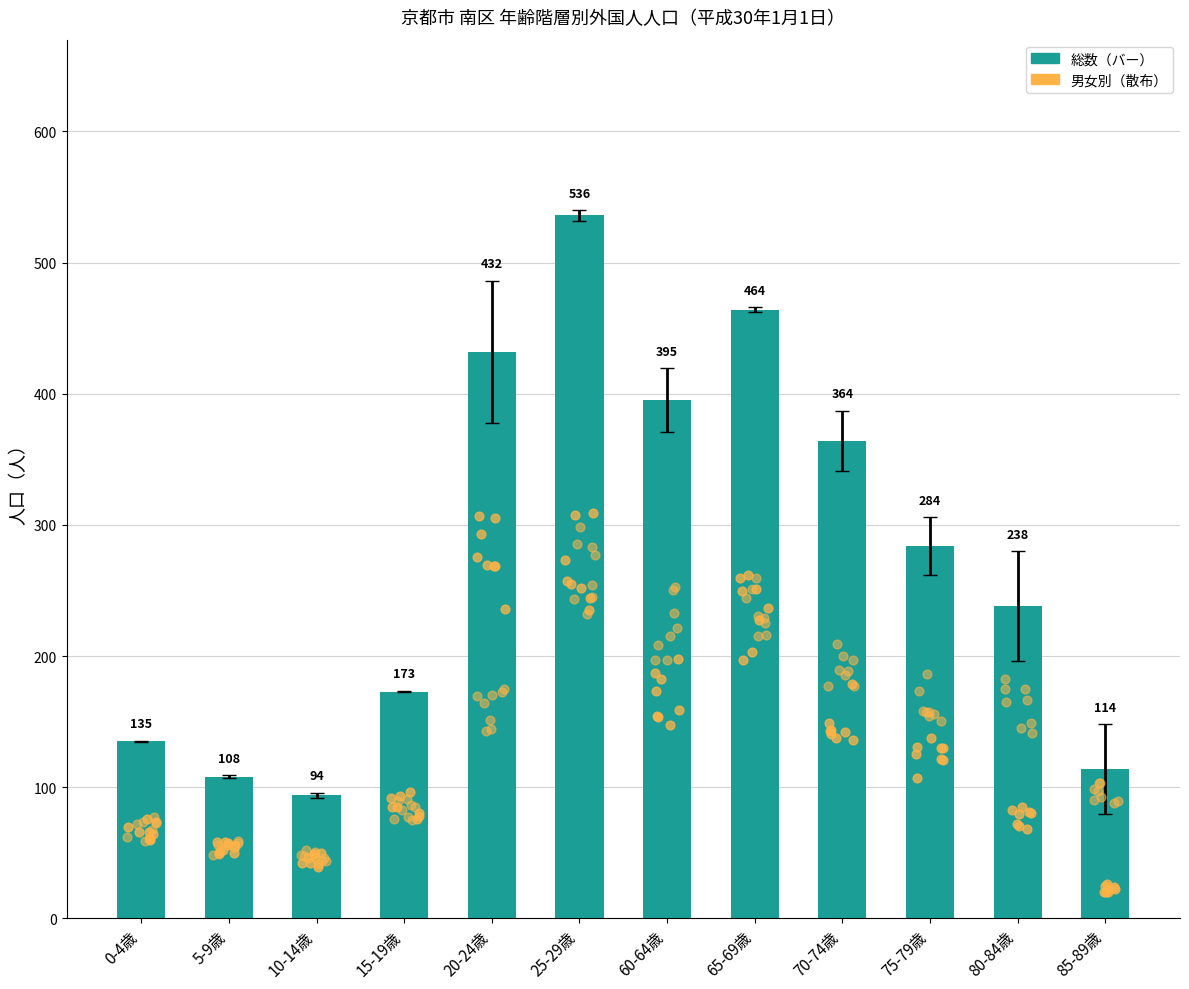

Which series has the largest total across all categories?

総数